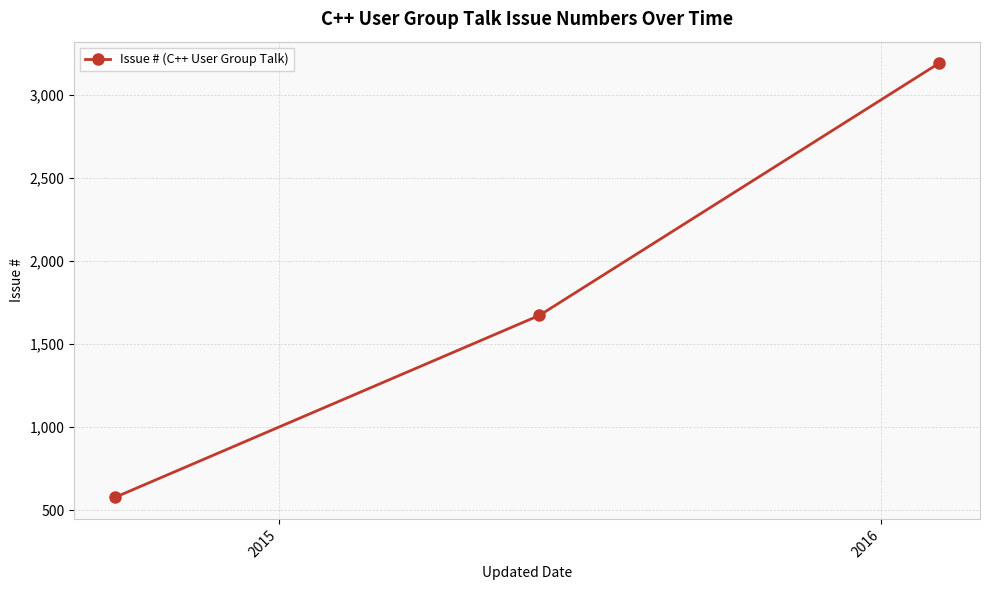

What is the difference between the maximum and minimum values?

2610